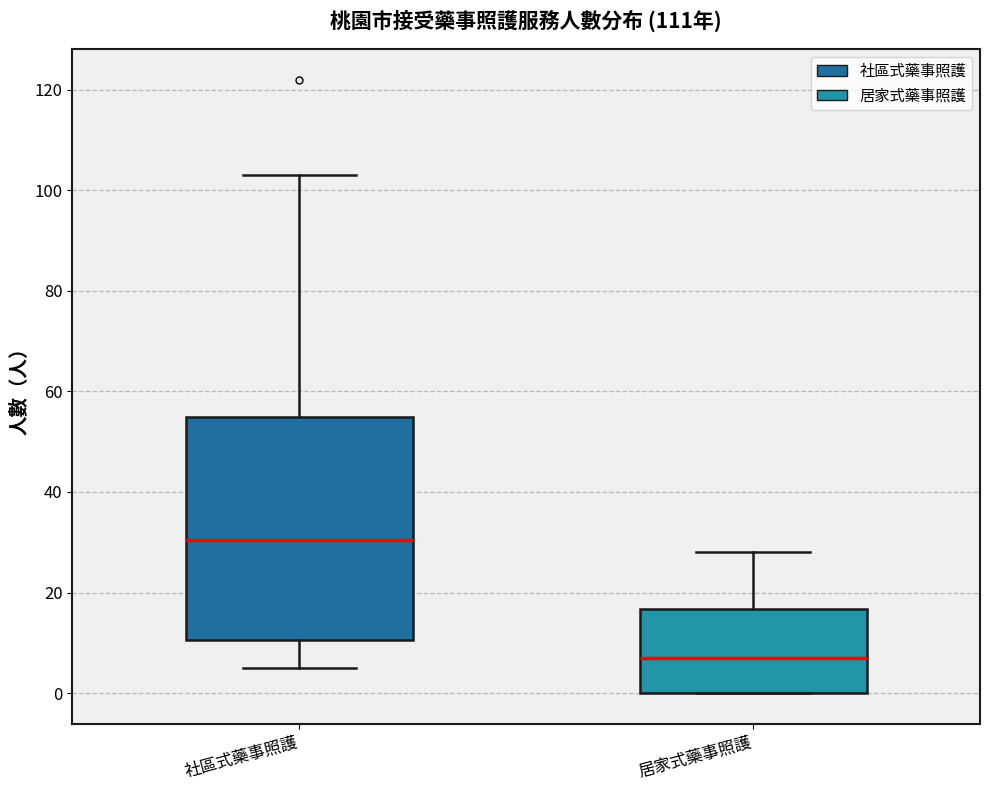

Comparing the boxes themselves (not the whiskers), which one is the tallest?

社區式藥事照護